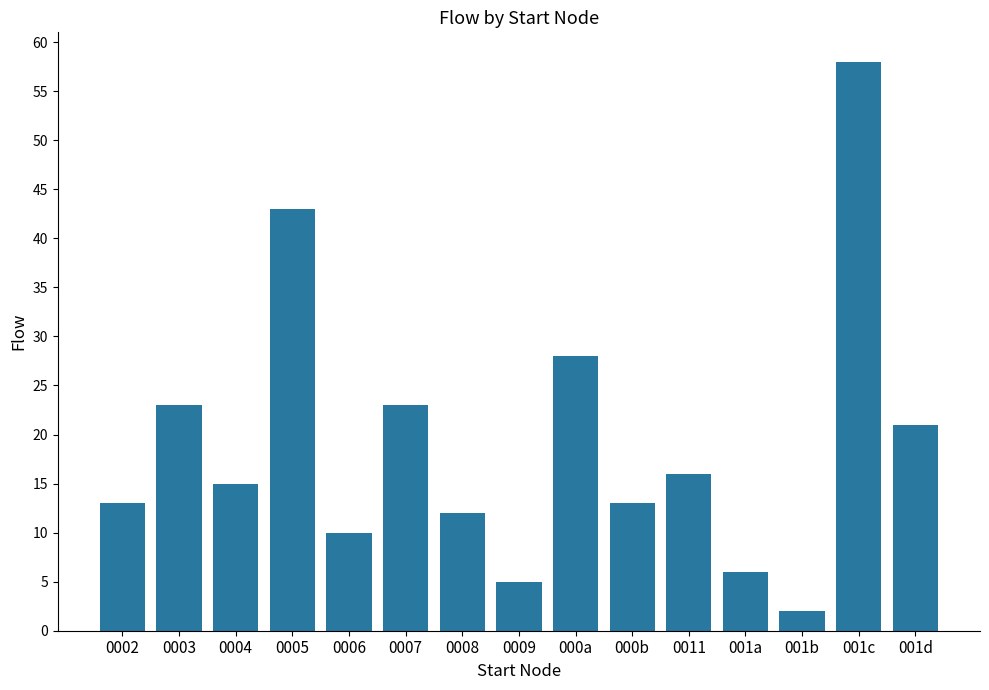

What is the value of the 7th bar from the left?

12